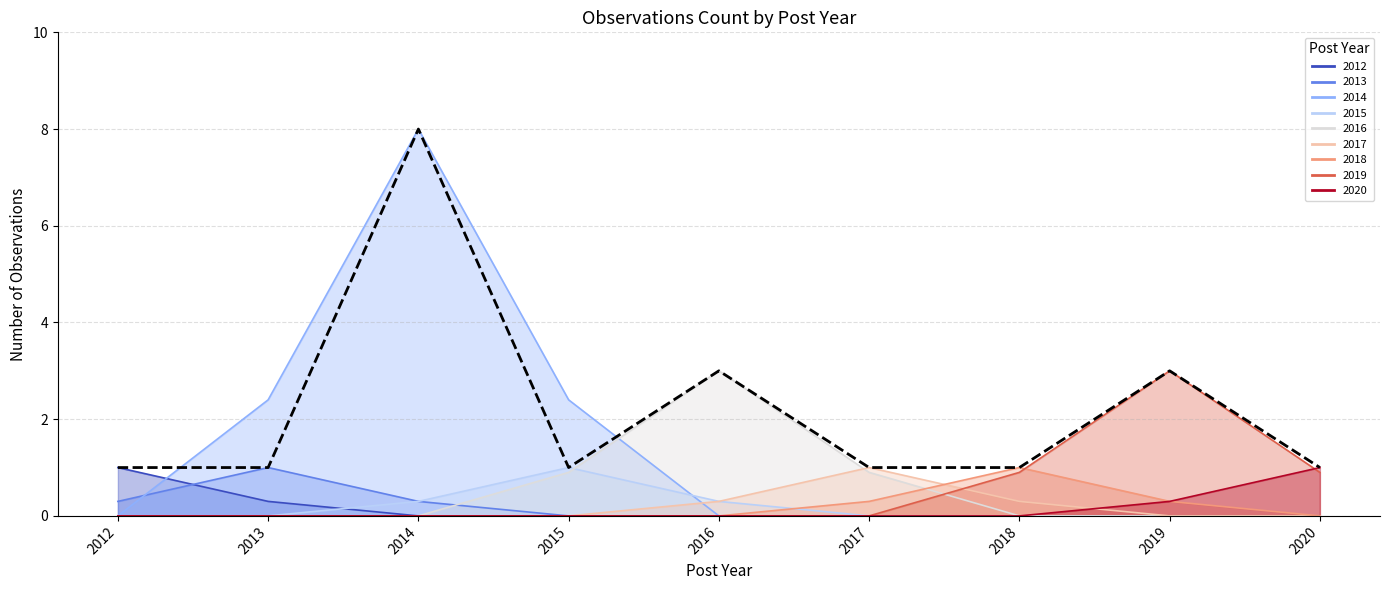

Reading left to right, transcribe all the data shown in this chart.

2012=1	2013=1	2014=8	2015=1	2016=3	2017=1	2018=1	2019=3	2020=1